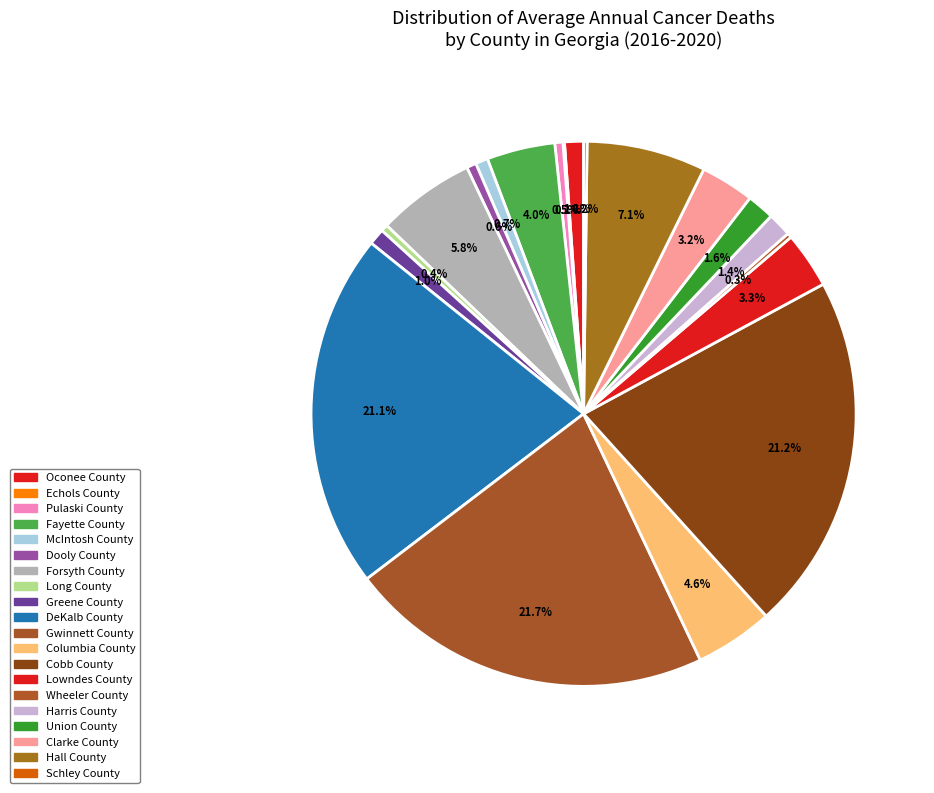

What percentage do Union County and Clarke County together represent?

4.8%